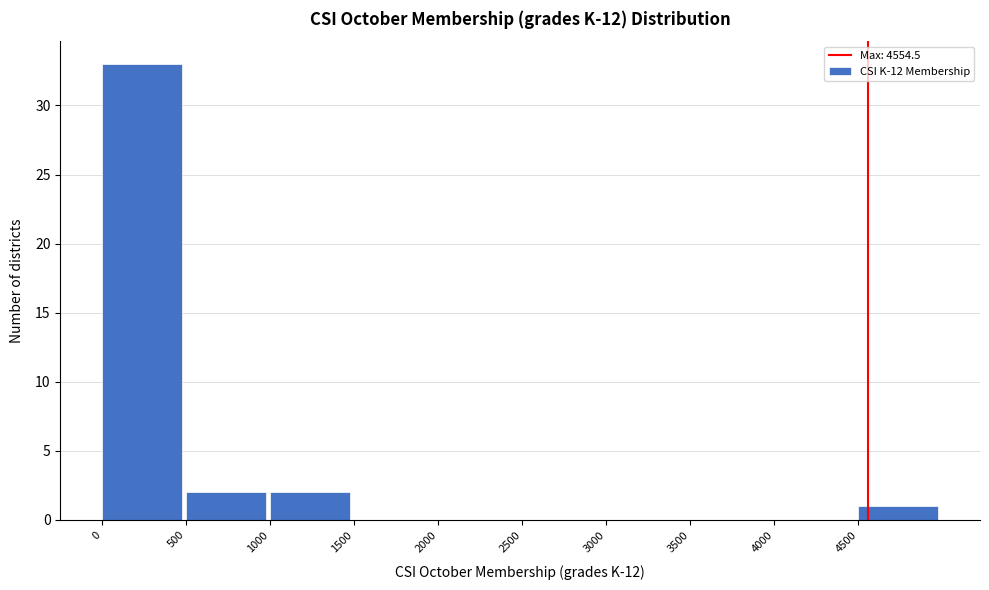

Which range on the x-axis has the tallest bar?

0 to 500